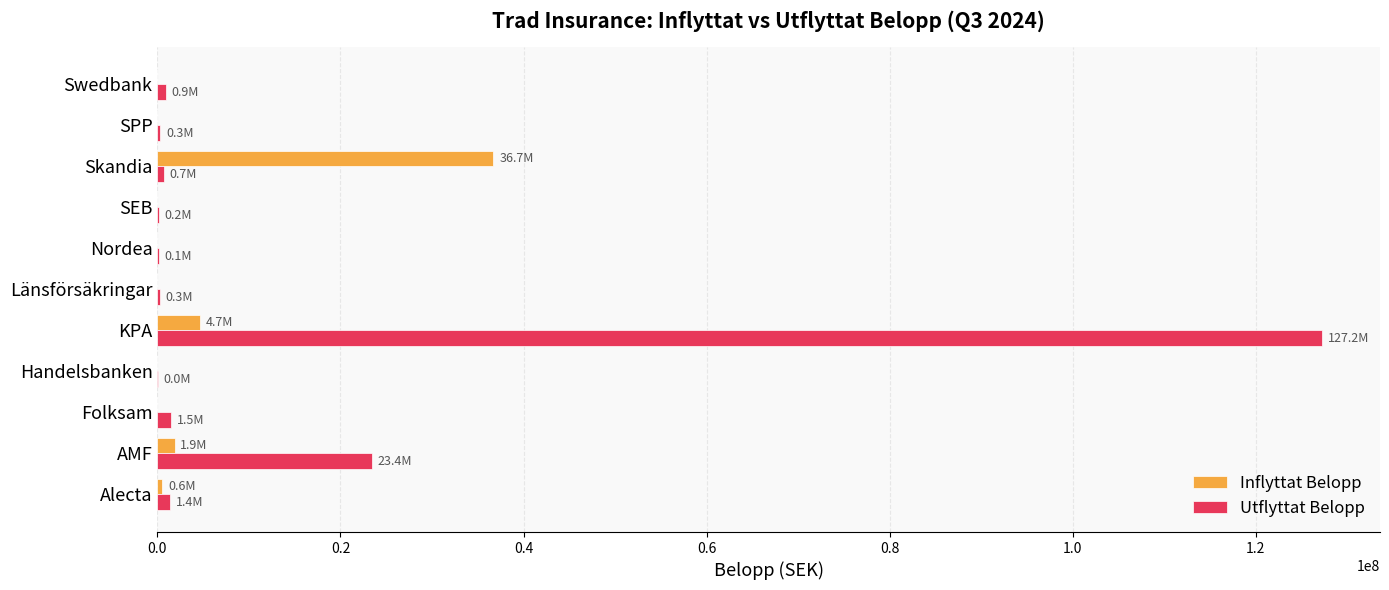

True or false: Inflyttat Belopp has a value of 36714298.8 at Skandia.

True